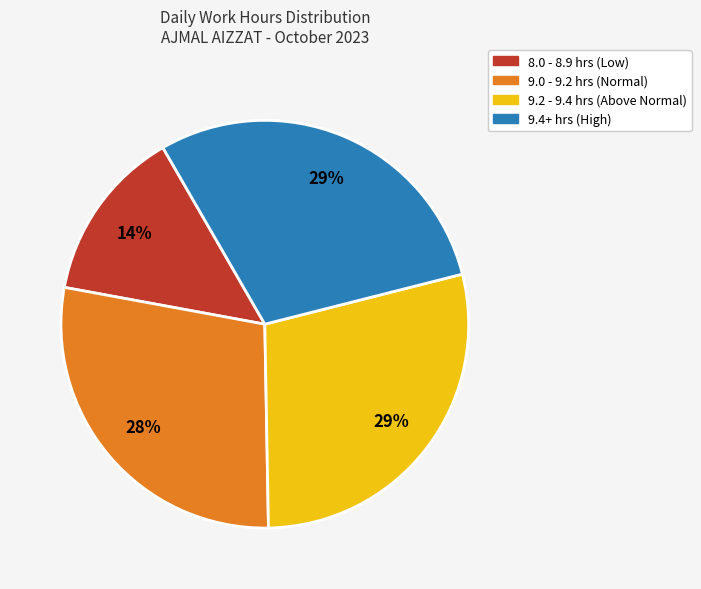

Is there a majority slice in this chart?

No